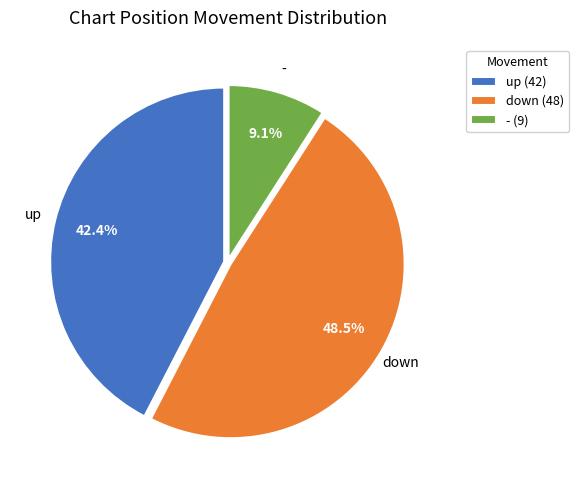

The down slice represents 54% of the pie. True or false?

False